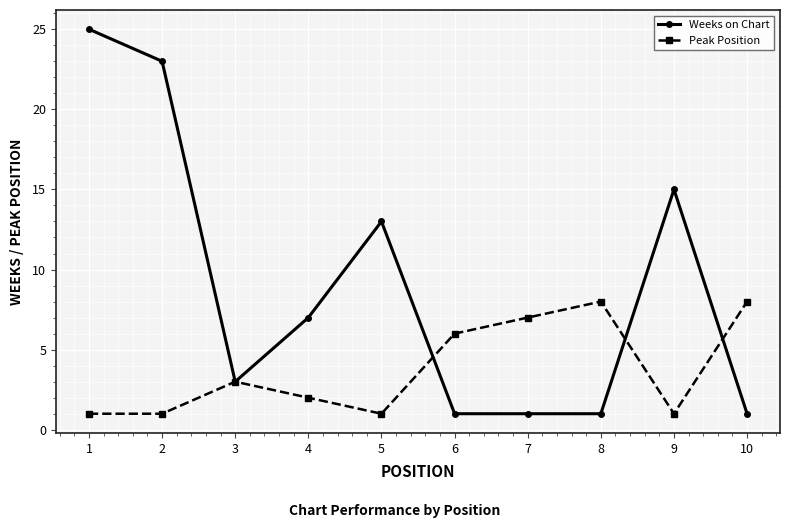

What is the minimum value shown in the chart?

1